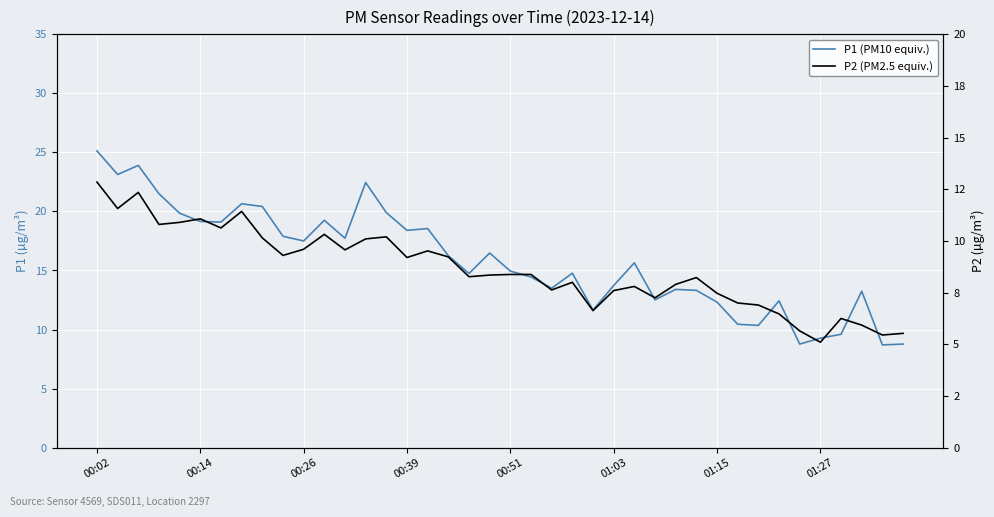

Where does the P1 (PM10 equiv.) series first go above 15?

00:02